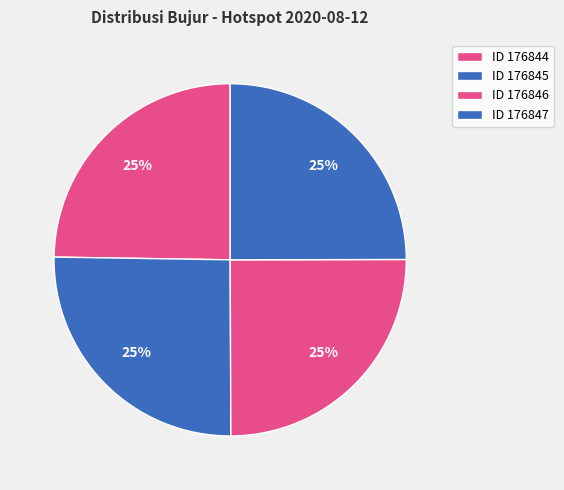

Count the number of slices in the pie.

4